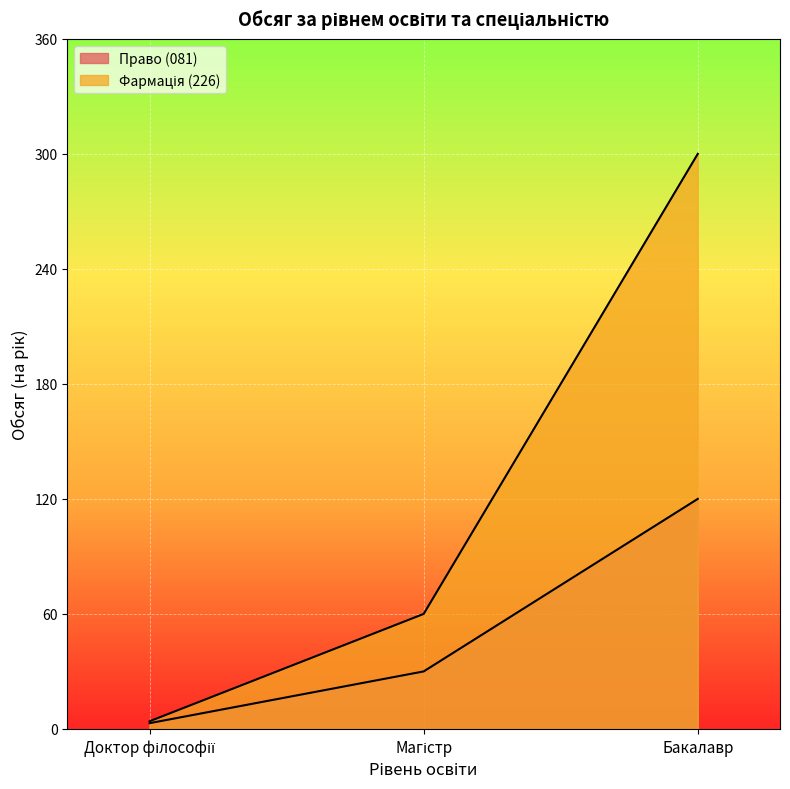

Which category has the lowest value across all series?

Доктор філософії